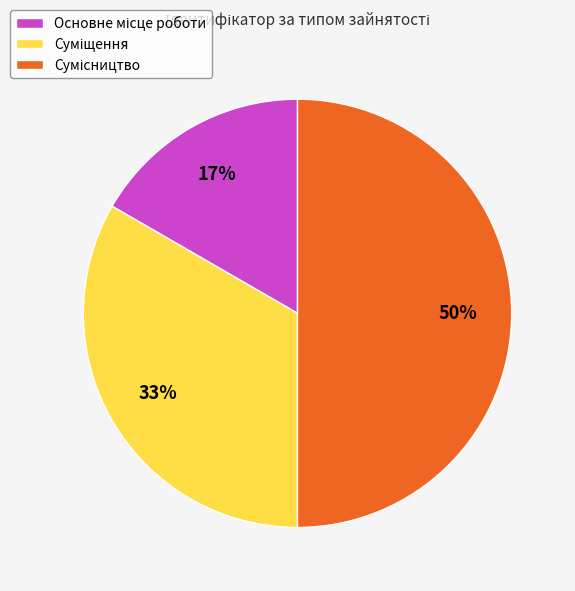

To the nearest percent, what is the average slice percentage?

33%